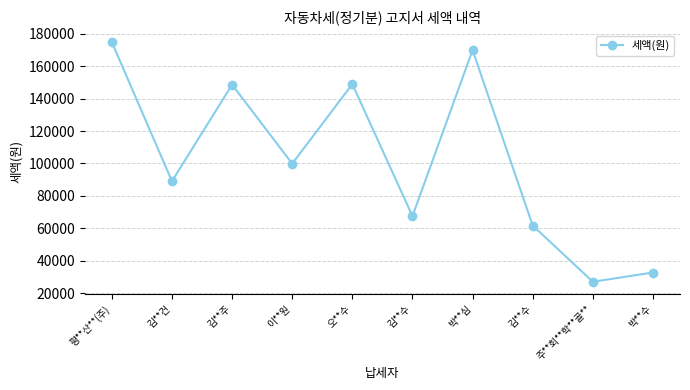

How many data points are less than 99900?

5